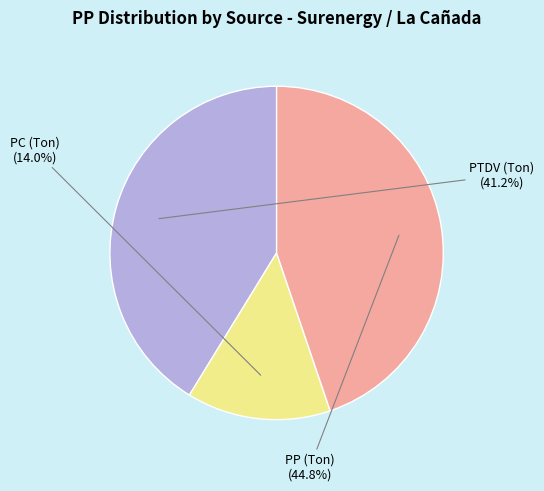

Is there a majority slice in this chart?

No